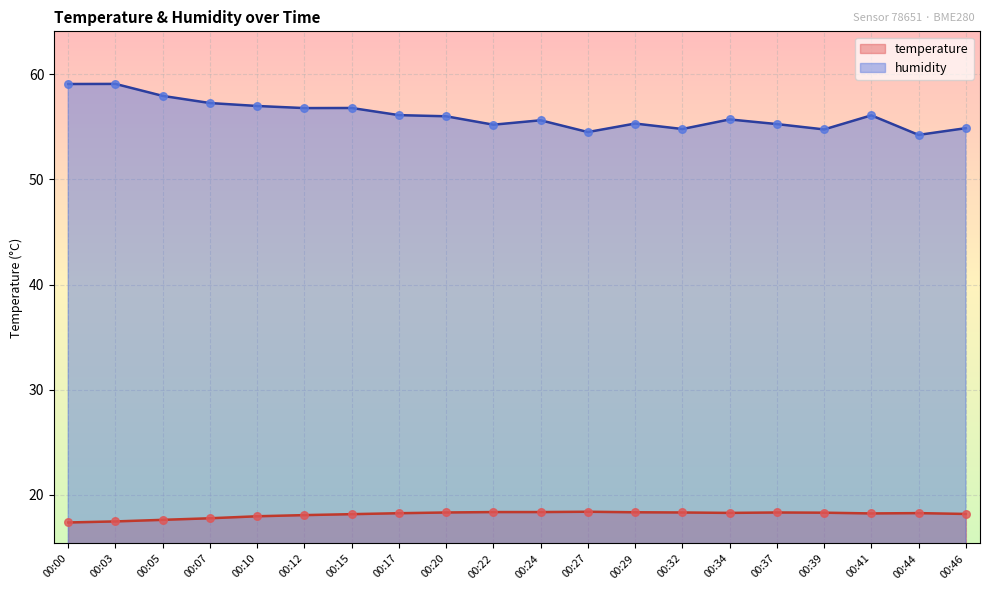

Which series reaches the maximum Y coordinate?

humidity